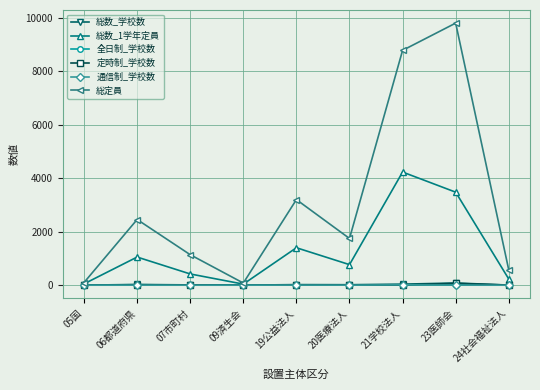

True or false: 総数_学校数 and 通信制_学校数 intersect in this chart.

False